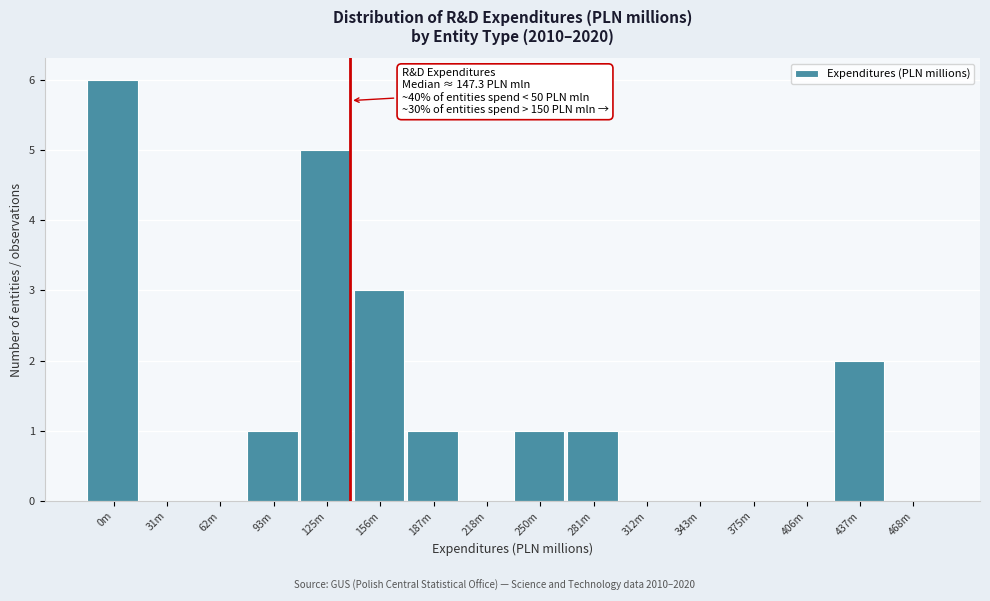

Reading left to right, extract all data points from this chart.

0m=6	31m=0	62m=0	93m=1	125m=5	156m=3	187m=1	218m=0	250m=1	281m=1	312m=0	343m=0	375m=0	406m=0	437m=2	468m=0